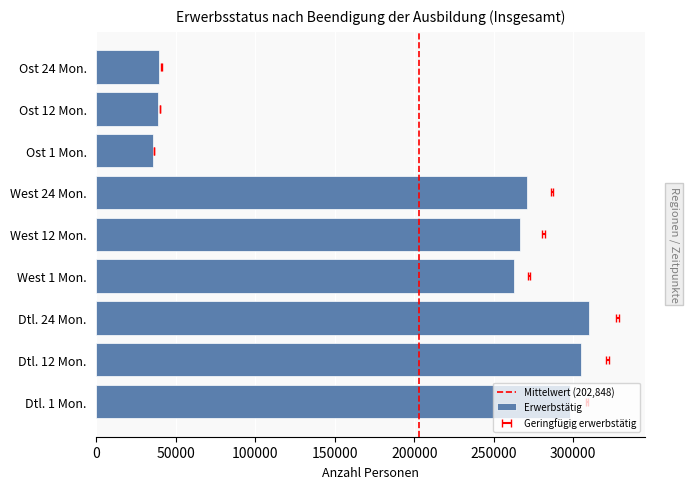

What value does the Erwerbstätig series have at 4, to the nearest 50?

266400